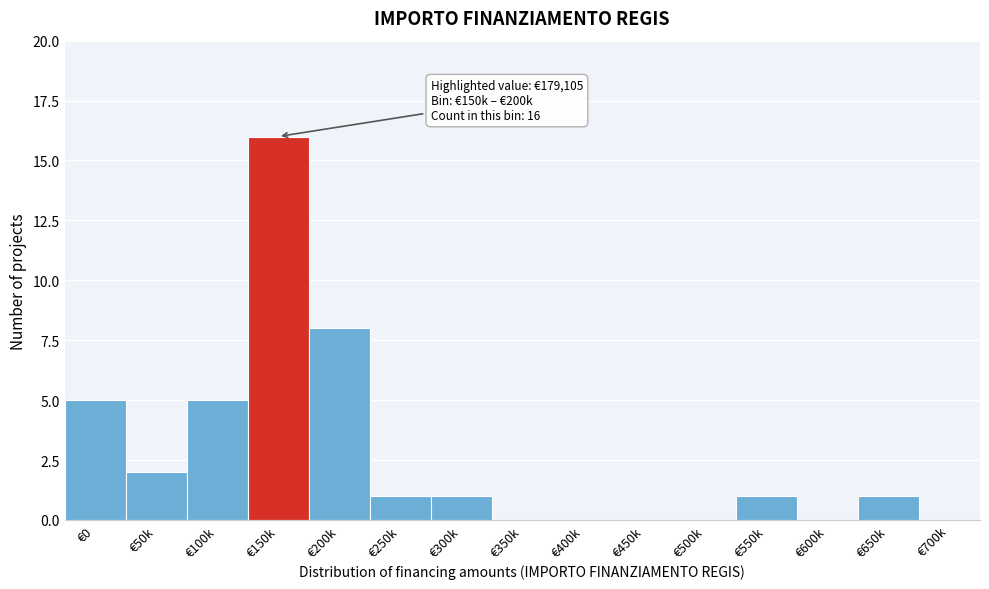

Reading left to right, transcribe all the data shown in this chart.

€0=5	€50k=2	€100k=5	€150k=16	€200k=8	€250k=1	€300k=1	€350k=0	€400k=0	€450k=0	€500k=0	€550k=1	€600k=0	€650k=1	€700k=0